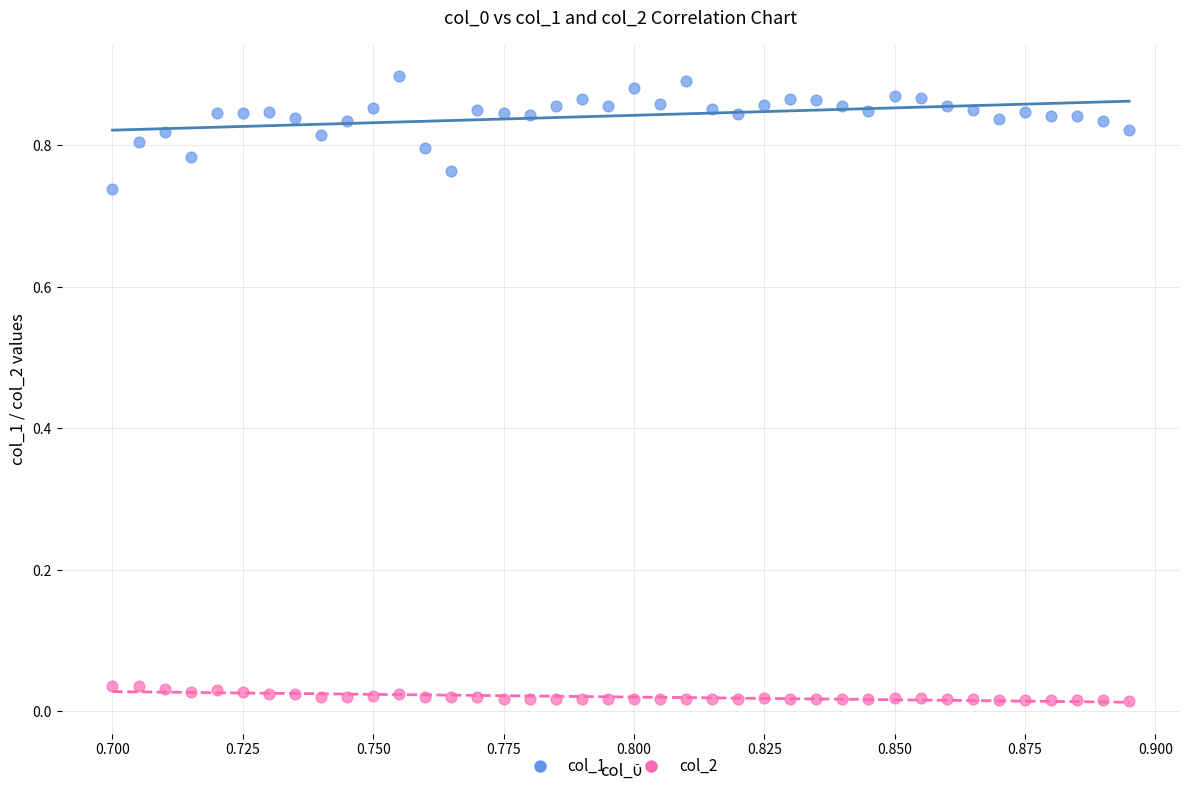

Which series has the widest spread of Y values?

col_1